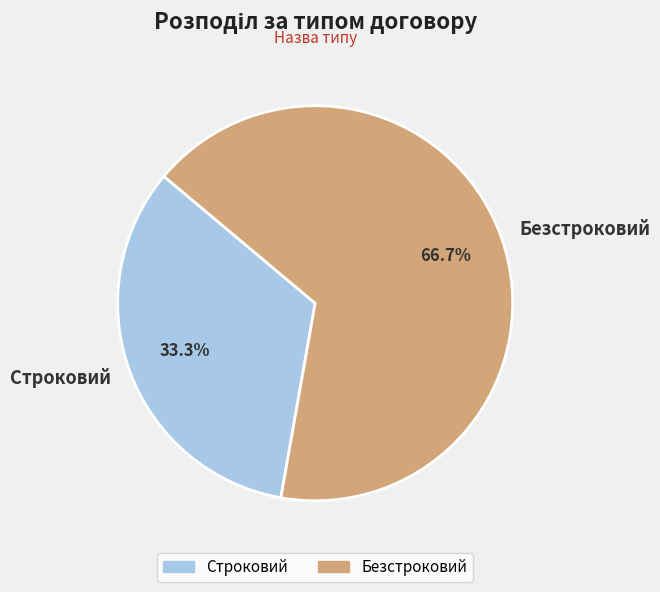

To the nearest percent, what percentage of the pie is Безстроковий?

67%